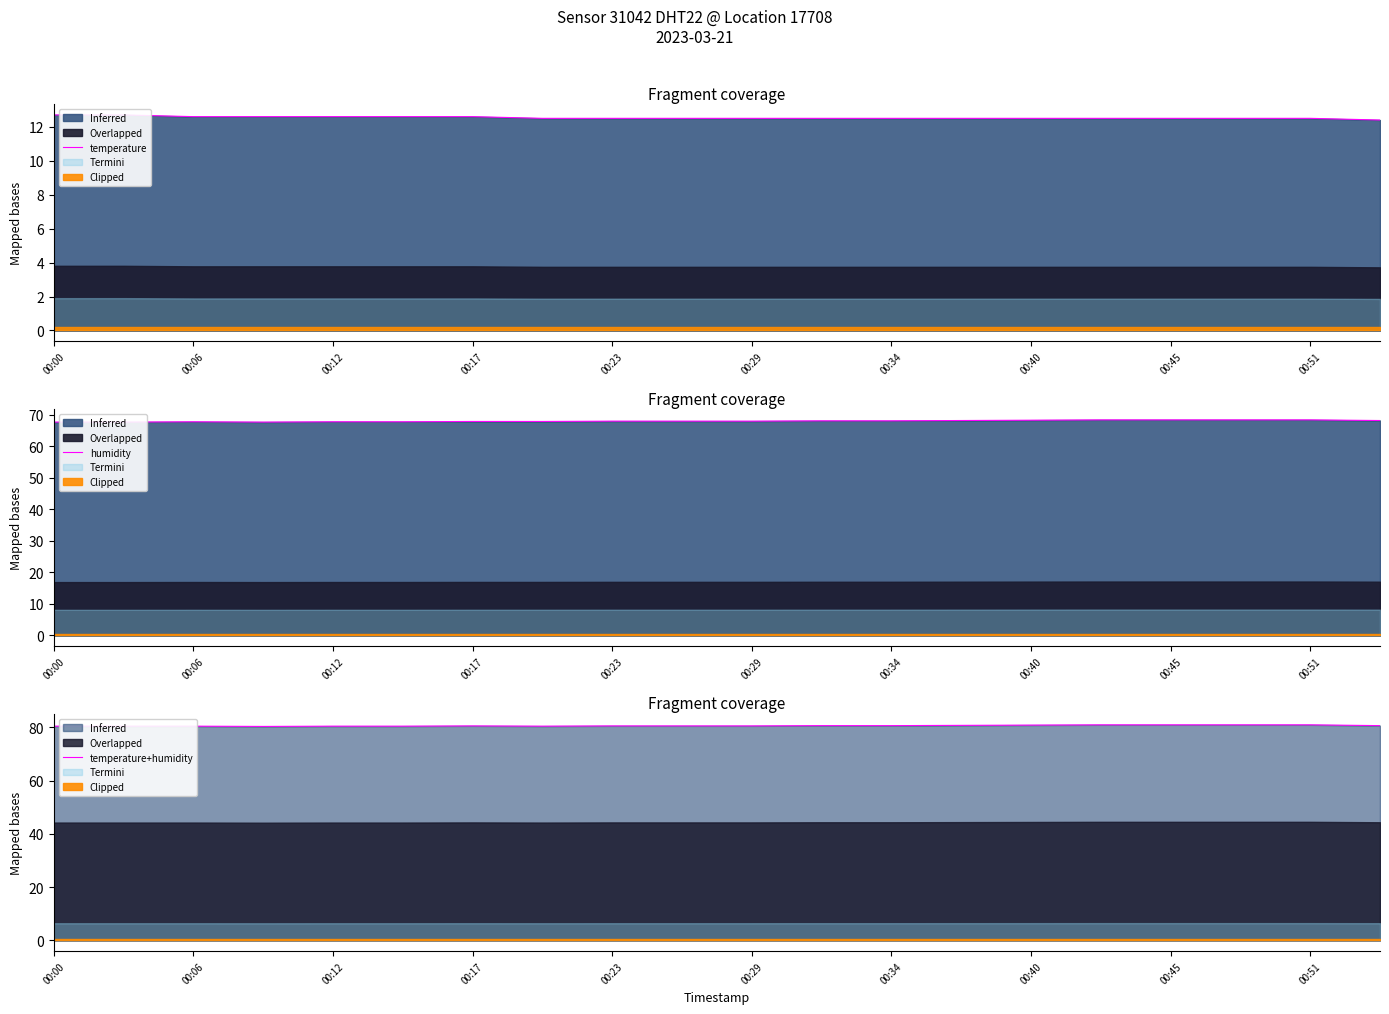

What is the label of the 4th point from the left?

00:17